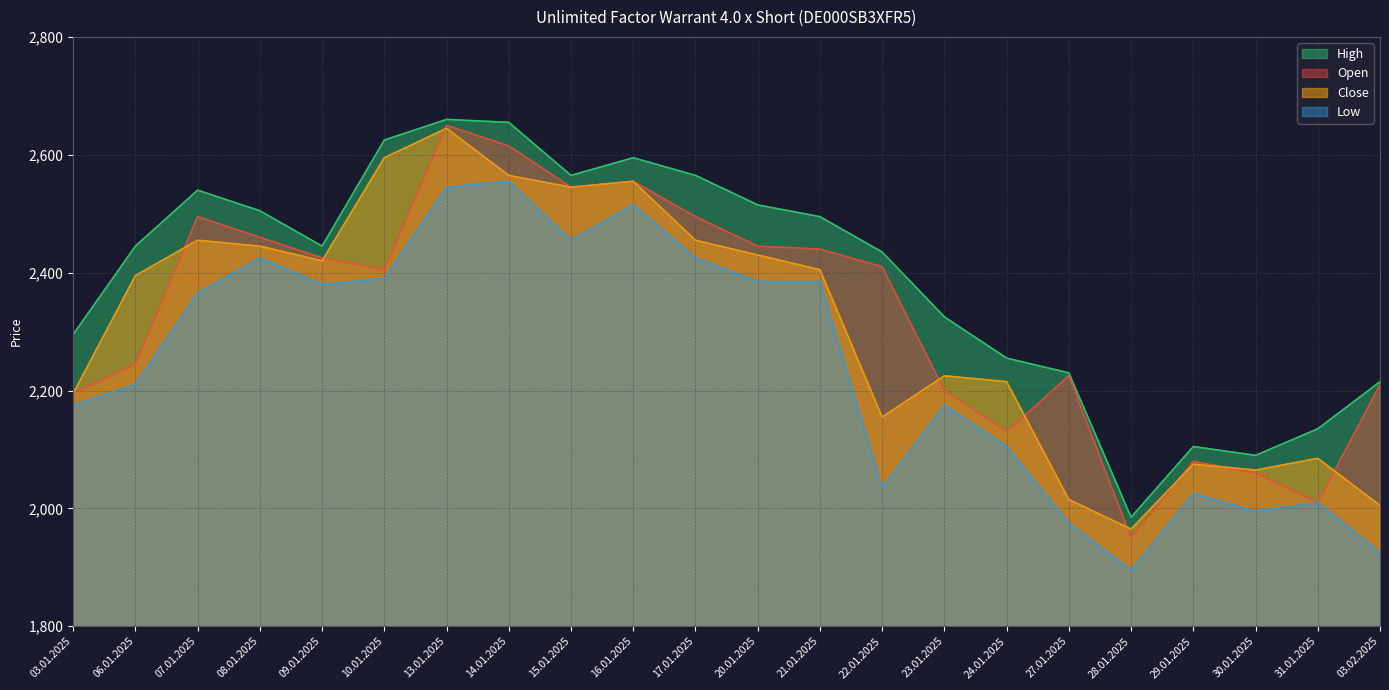

What position from the left is 10.01.2025?

6